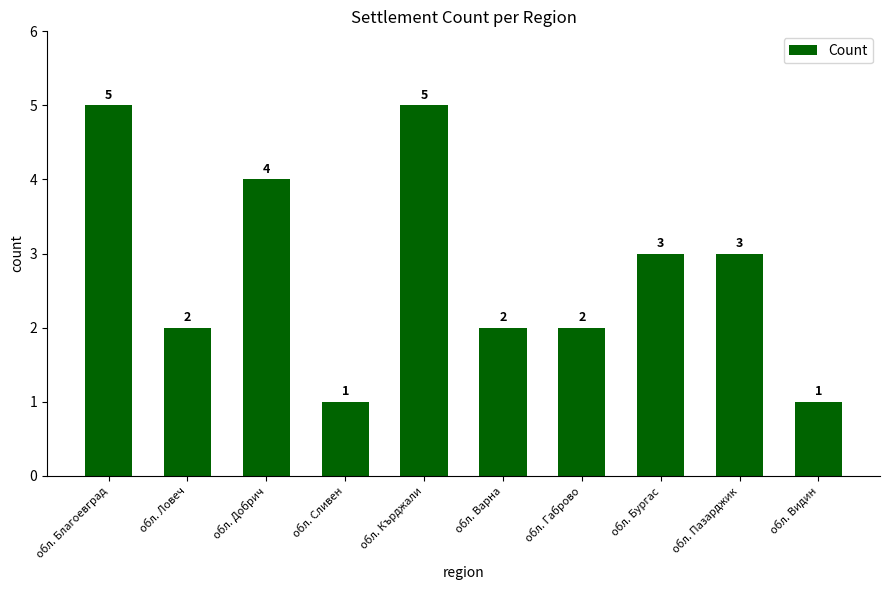

The chart shows a value of 2 at обл. Габрово. True or false?

True